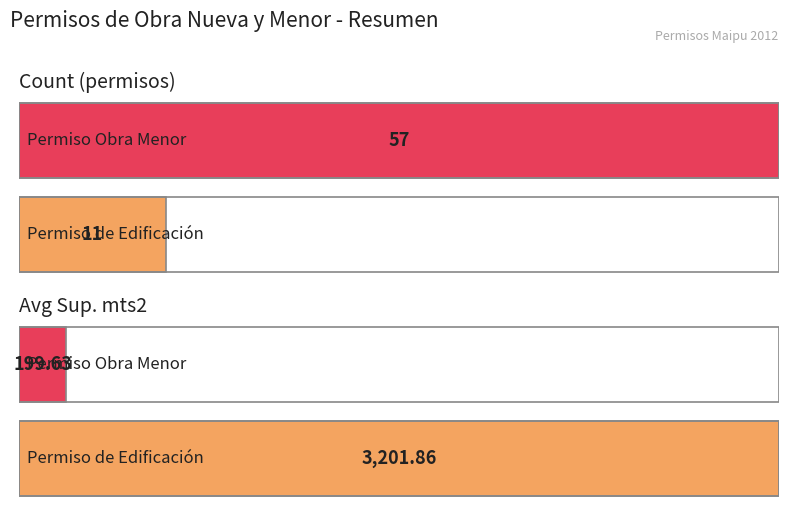

The value of Permiso de Edificación at 8 is 28758. True or false?

False